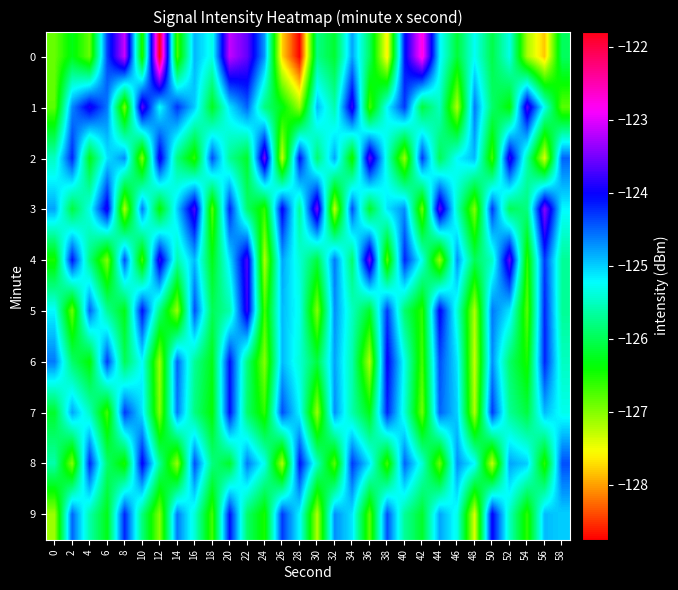

Between 44 and 46, which is larger?

44